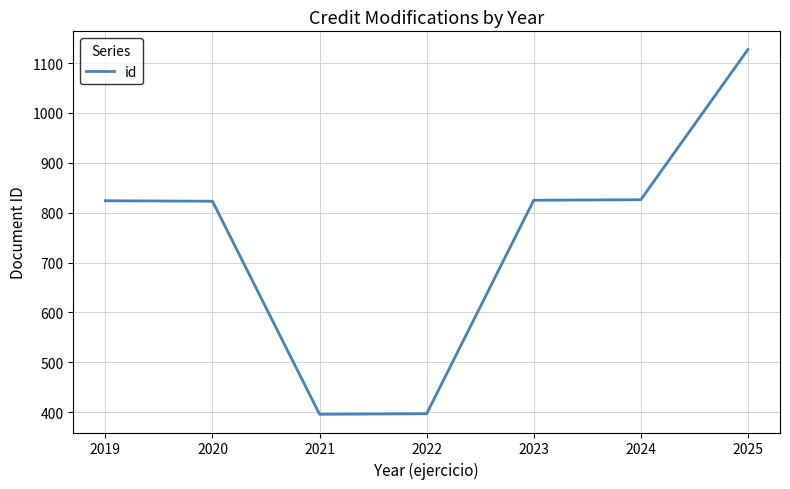

True or false: the data shows 702 at 2021.

False